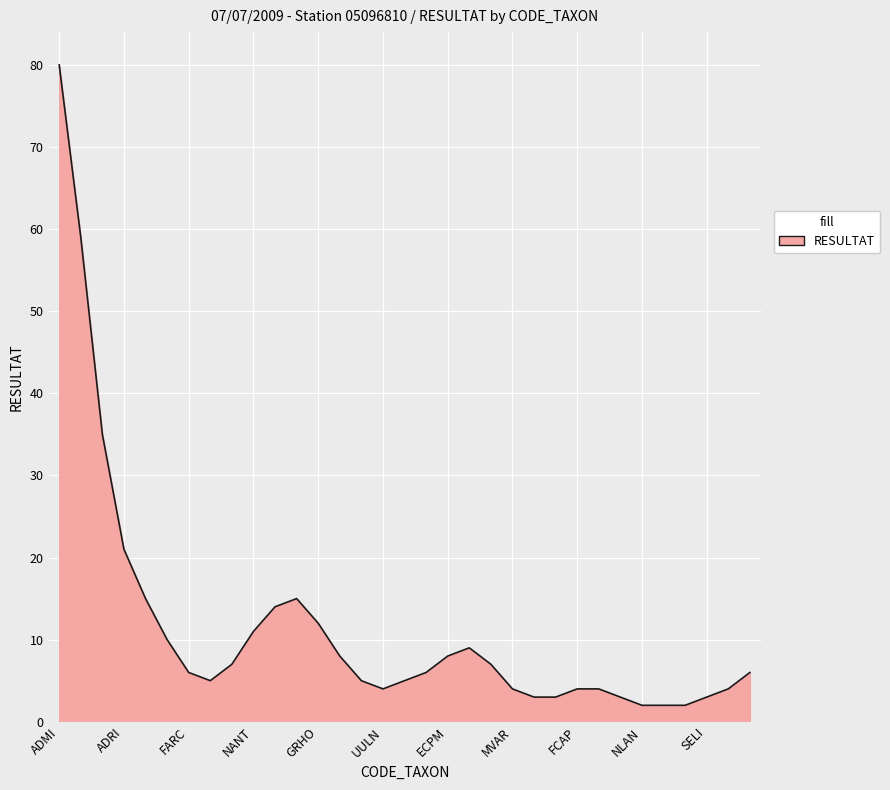

Does the chart have visible grid lines?

Yes